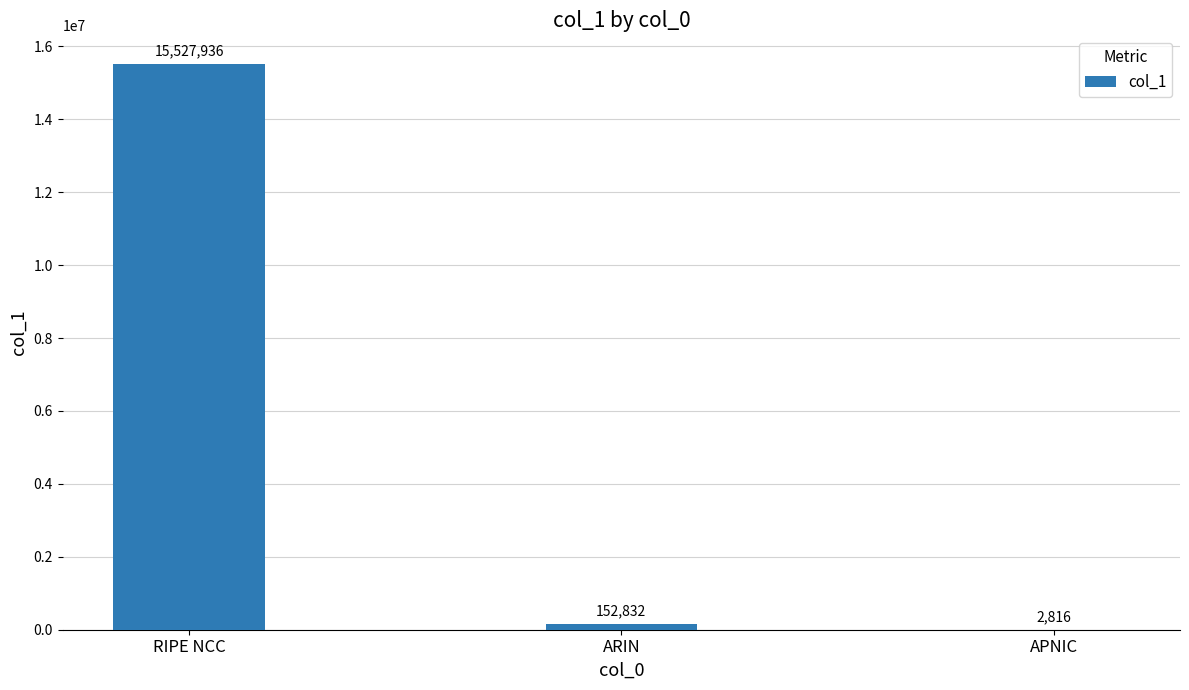

Which has a higher value, RIPE NCC or ARIN?

RIPE NCC